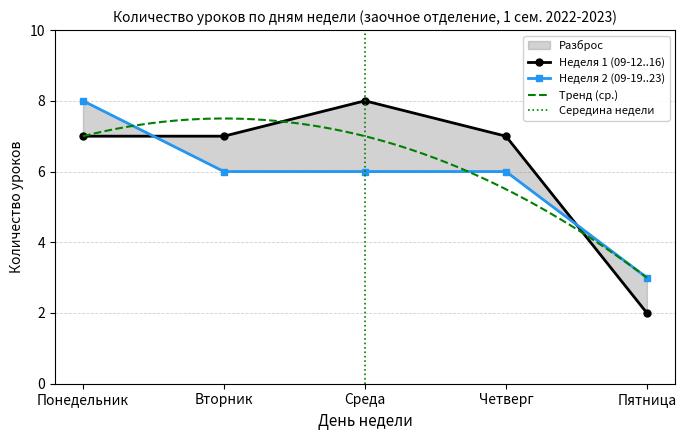

The Неделя 2 (09-19..23) series shows 10 at Вторник. True or false?

False